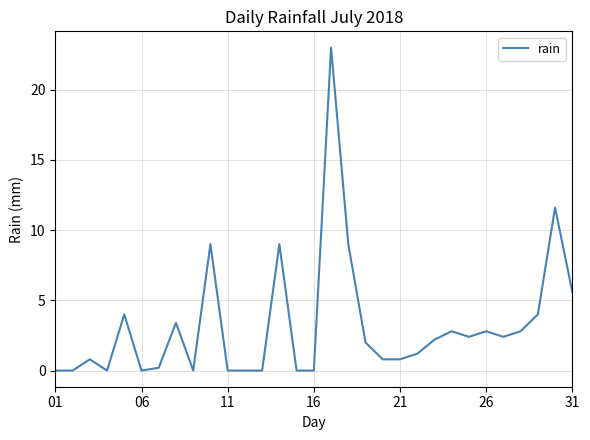

True or false: the data shows 0.0 at 16.

True